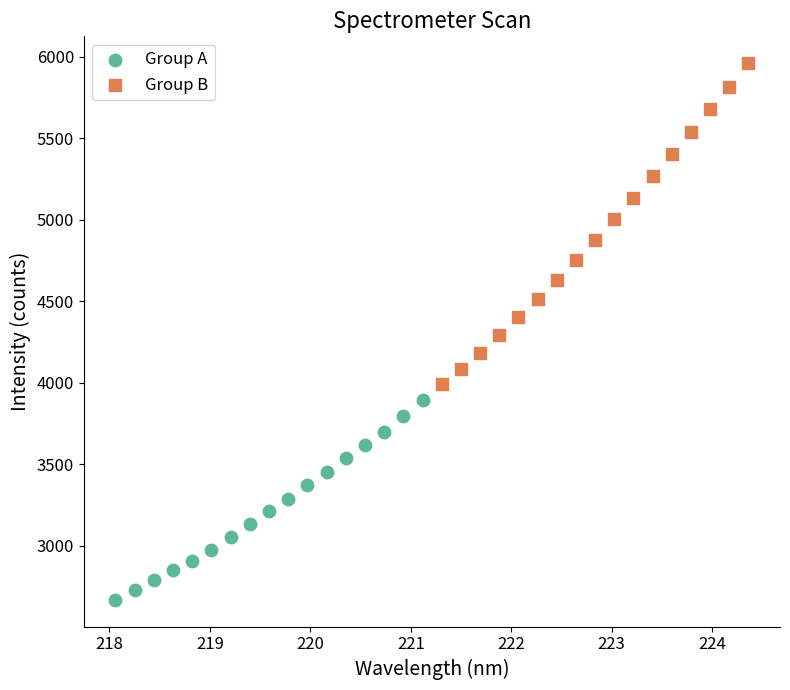

Which series contains the highest Y value?

Group B